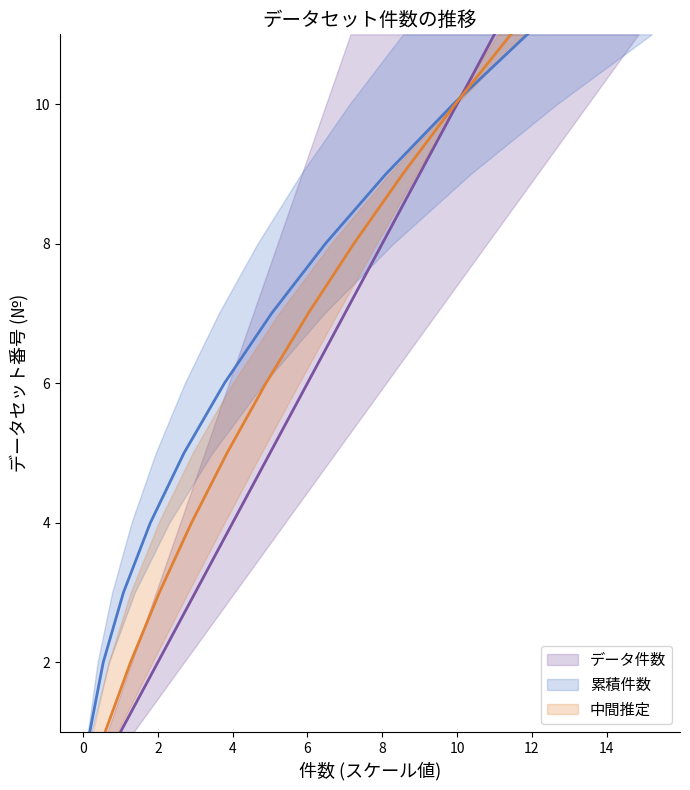

The chart shows a value of 0 at 2019-10-01. True or false?

False